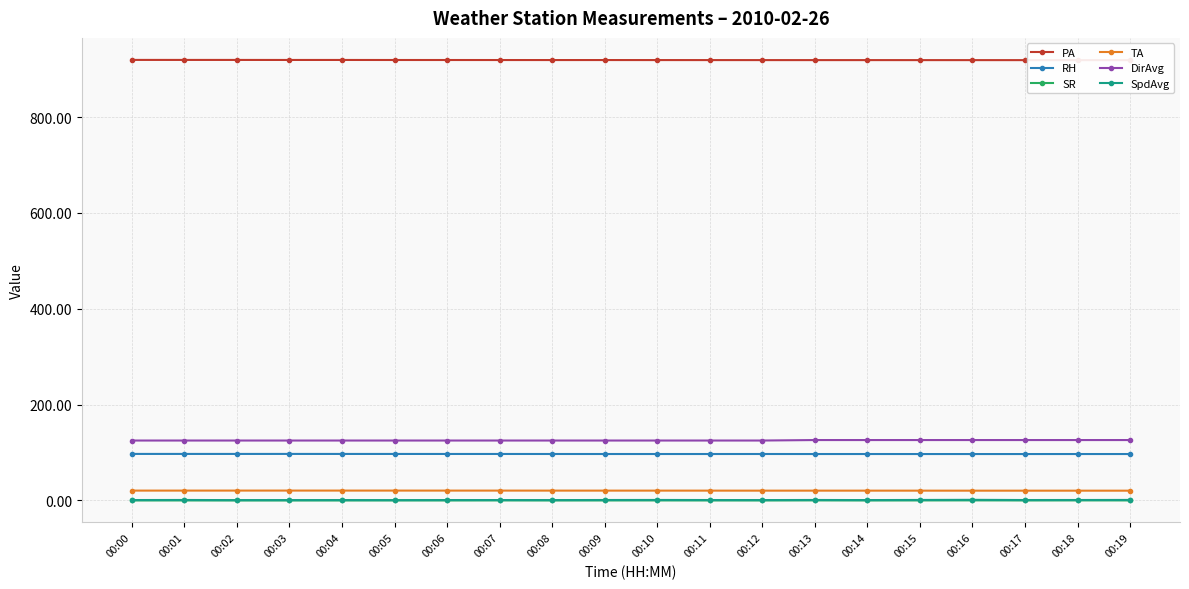

Count the number of categories in the chart.

20